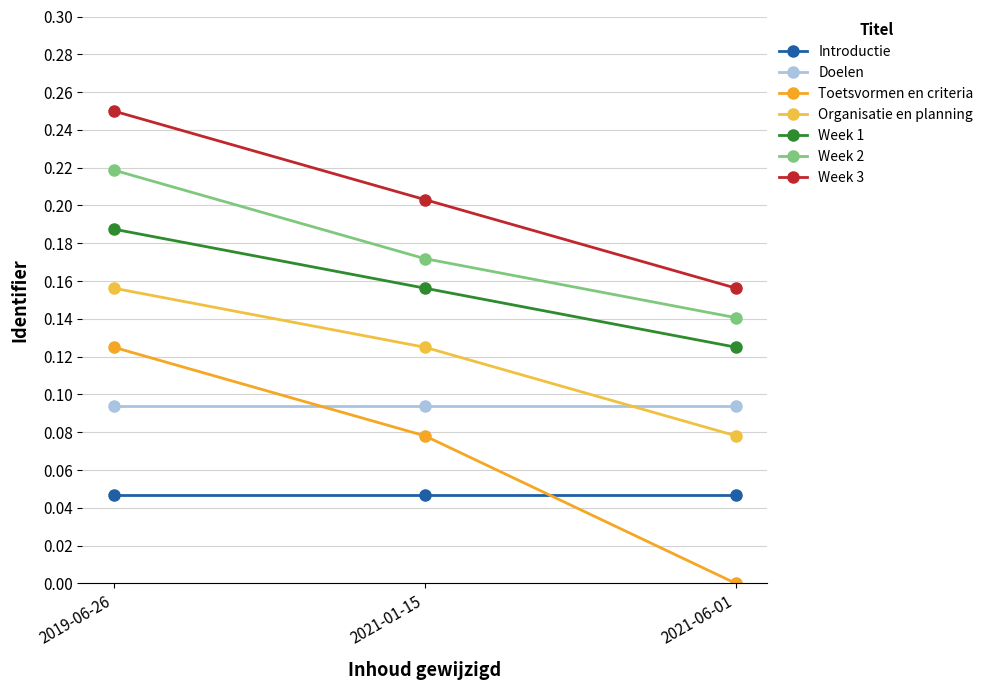

How many lines are shown in the chart?

7